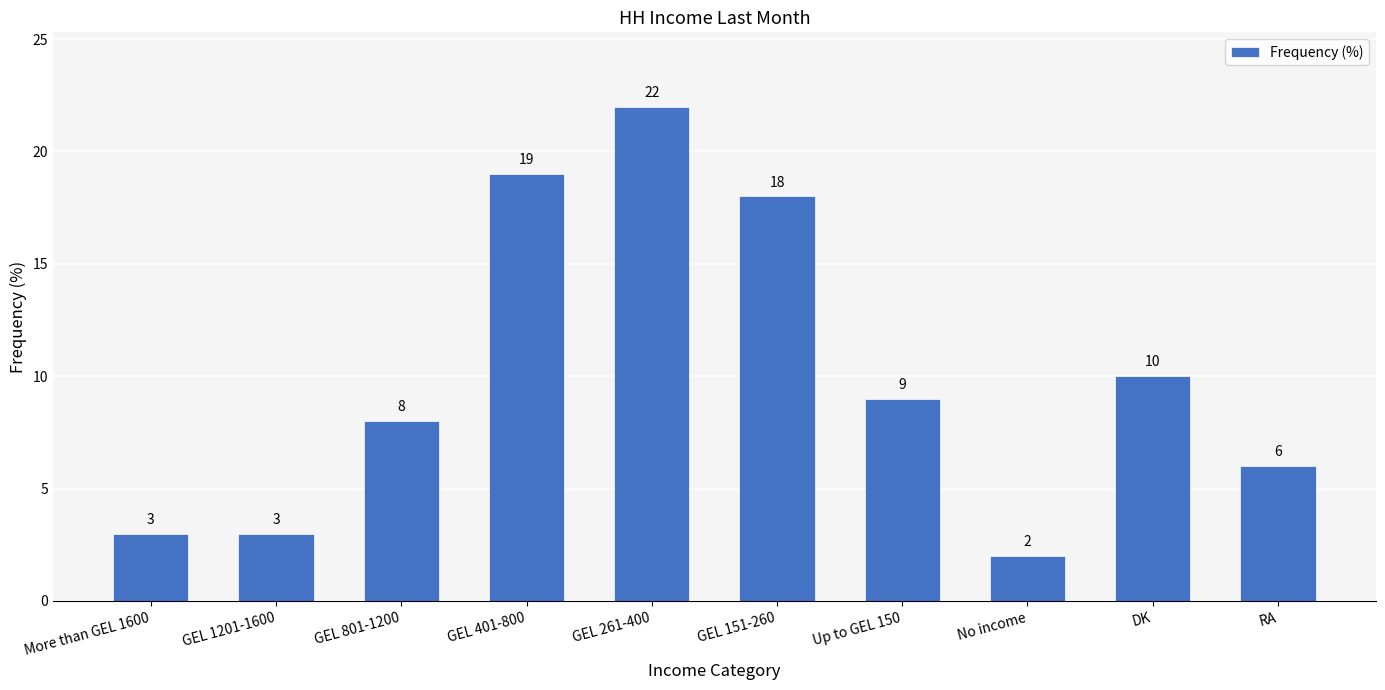

How many distinct data groups are displayed?

1